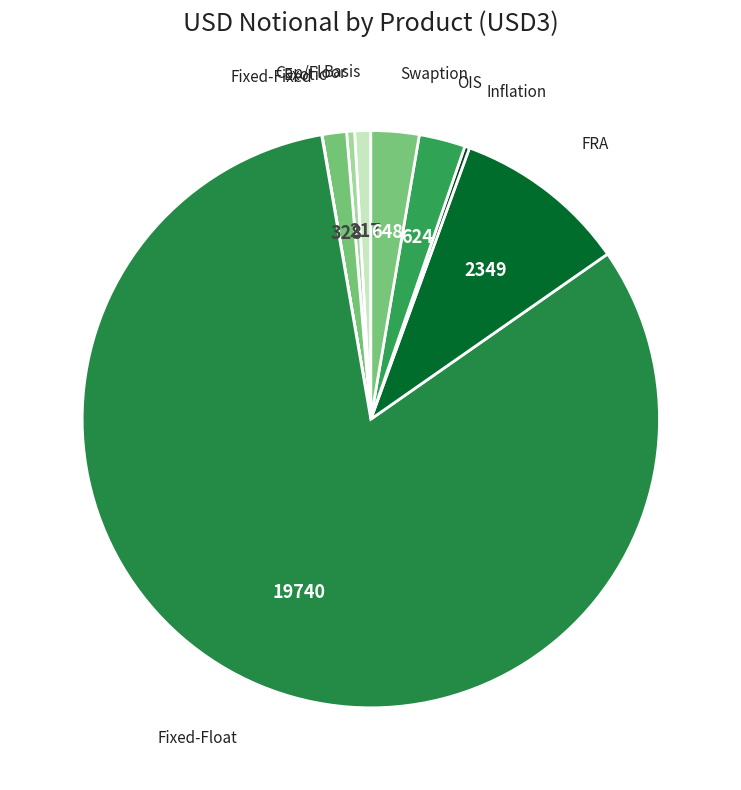

How many slices are in this pie chart?

9